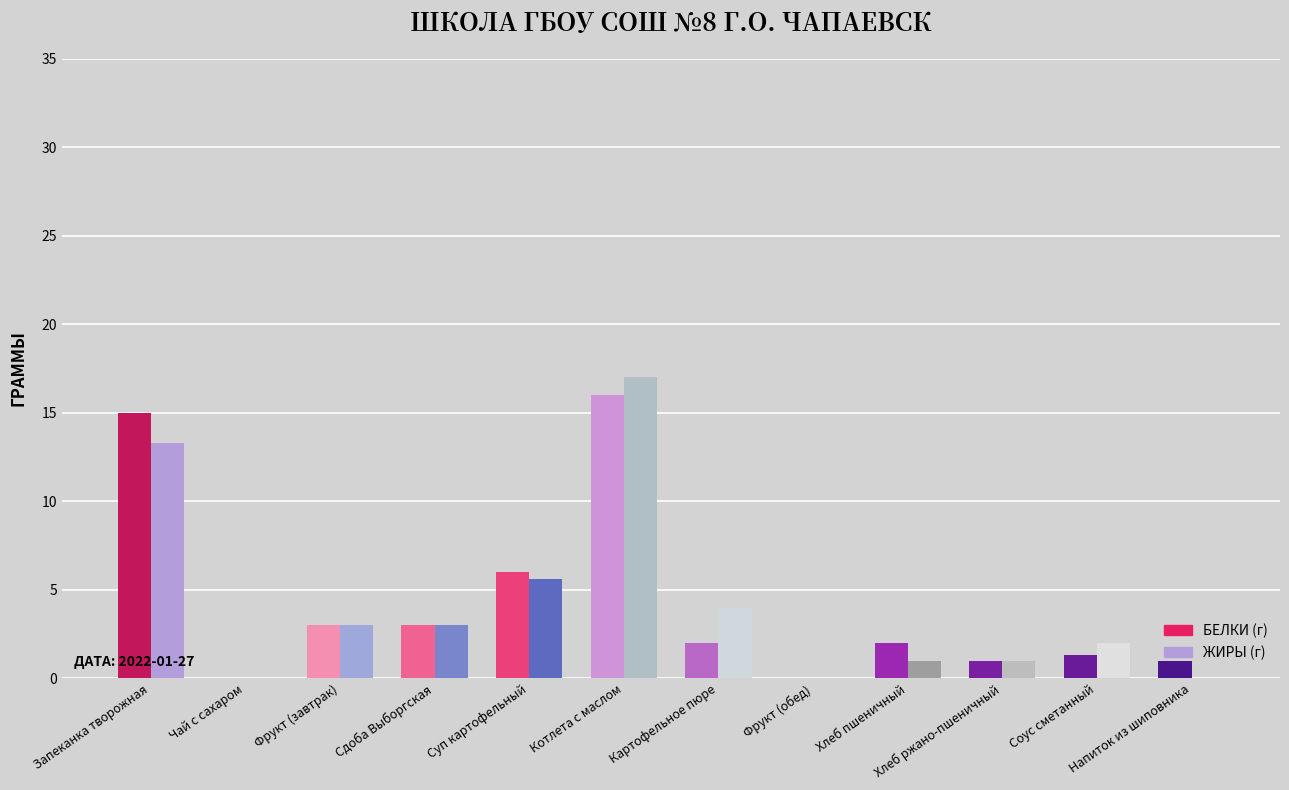

At which category is the sum across all series the highest?

Котлета с маслом